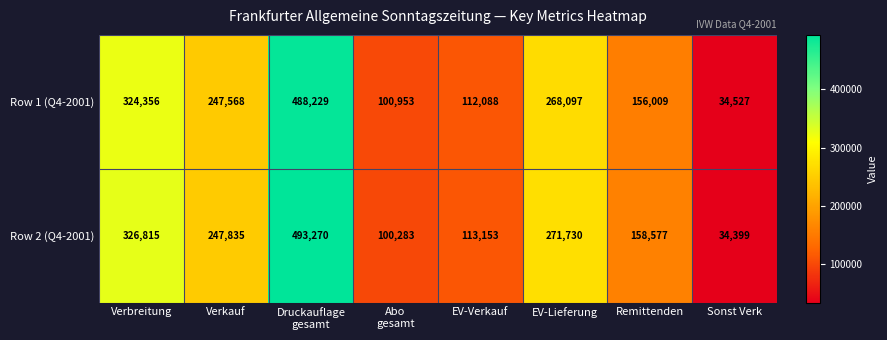

How many values in the Row 1 (Q4-2001) series are below 247568?

4